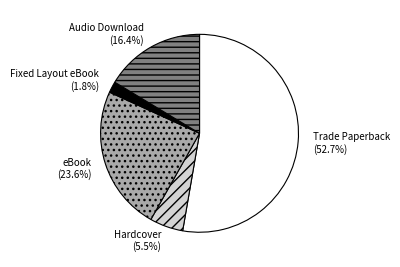

Between eBook and Fixed Layout eBook, which is larger?

eBook